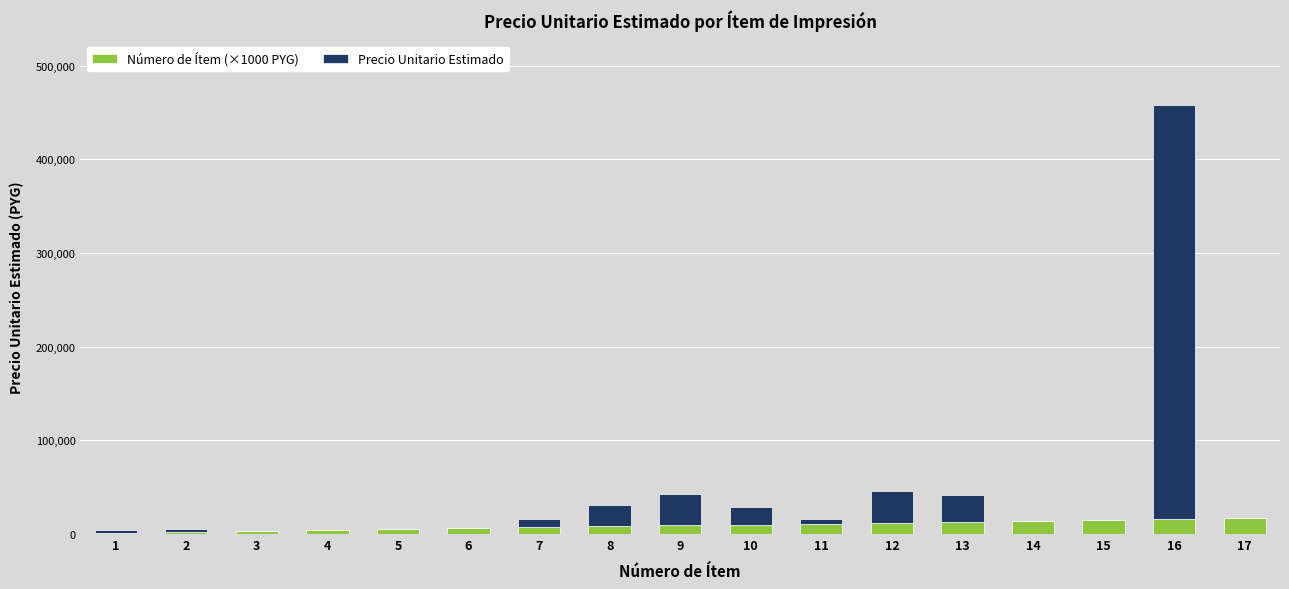

At which category is the sum across all series the highest?

16